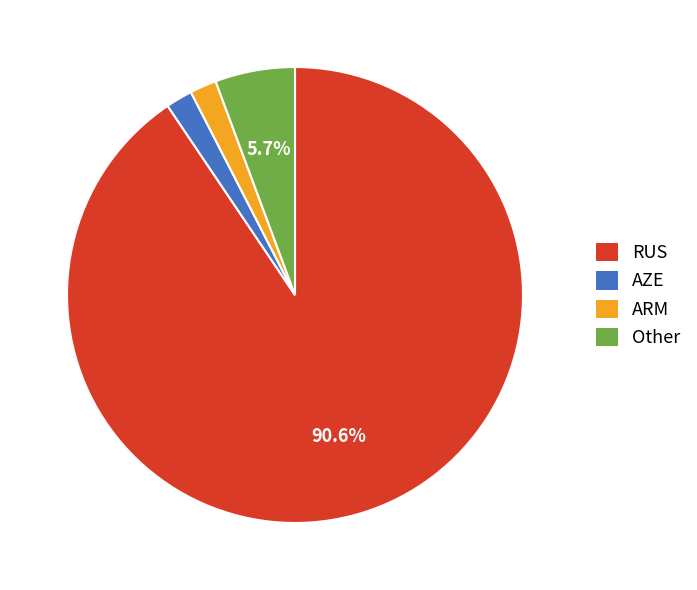

Which category has the biggest portion of the pie?

RUS